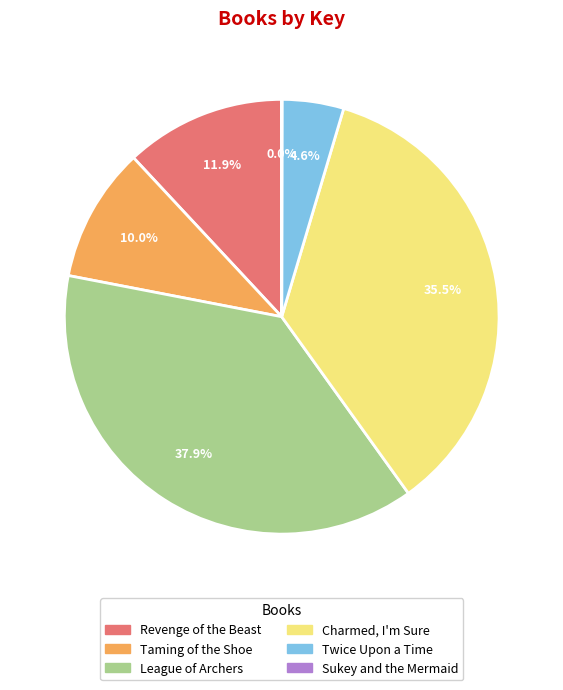

Does any single category account for the majority?

No